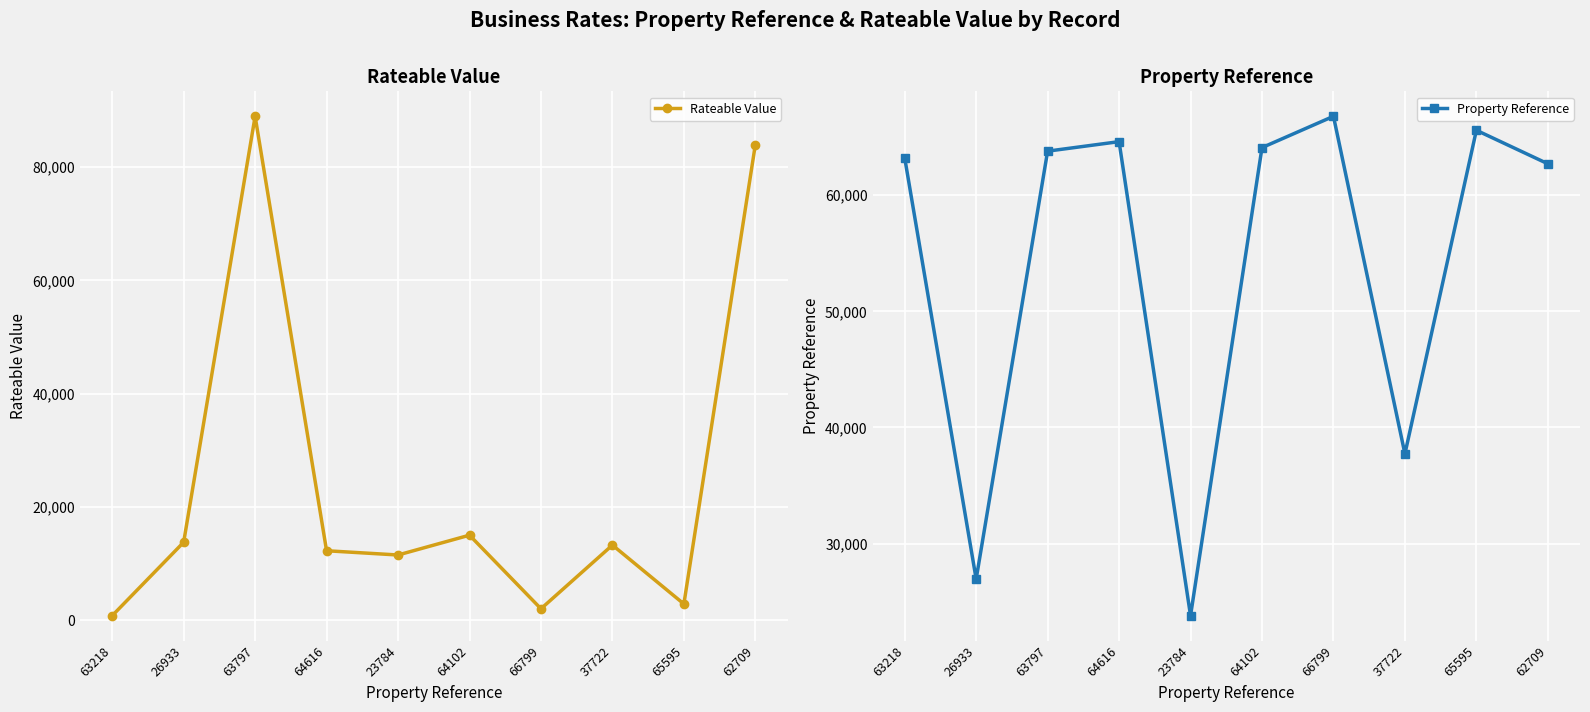

At 23784, list the series in order from smallest to largest.

Rateable Value, Property Reference